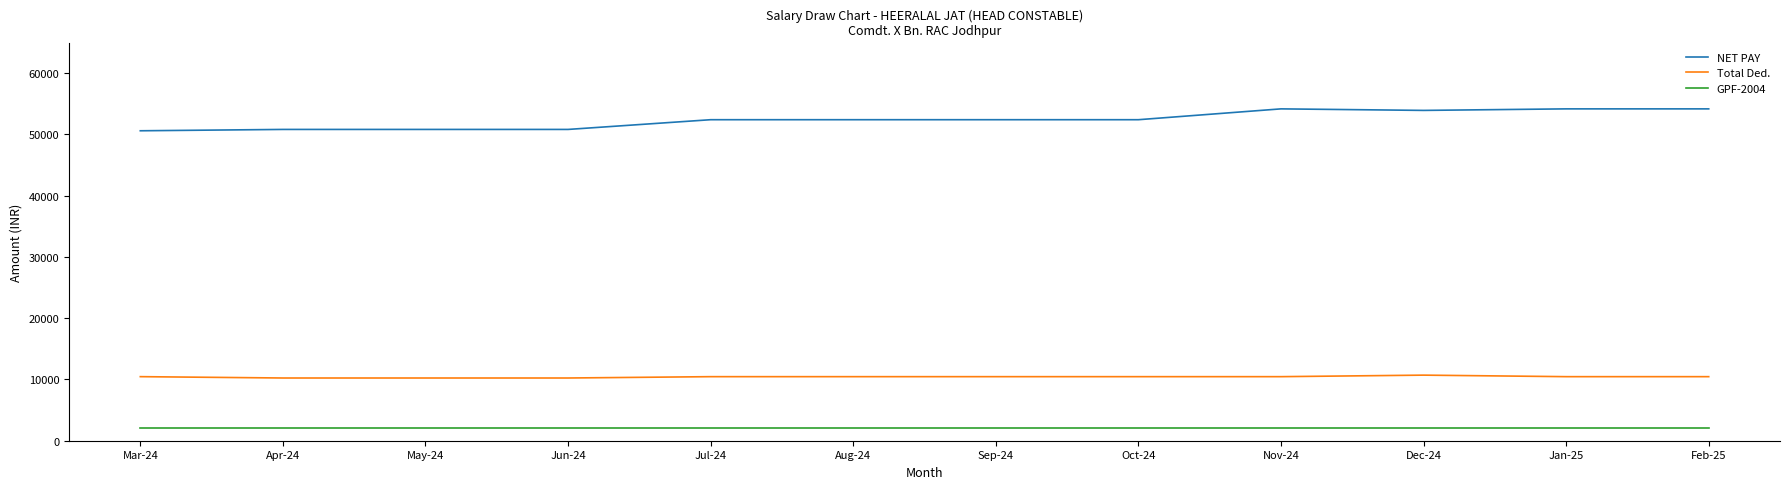

What is the minimum value for Total Ded.?

10240